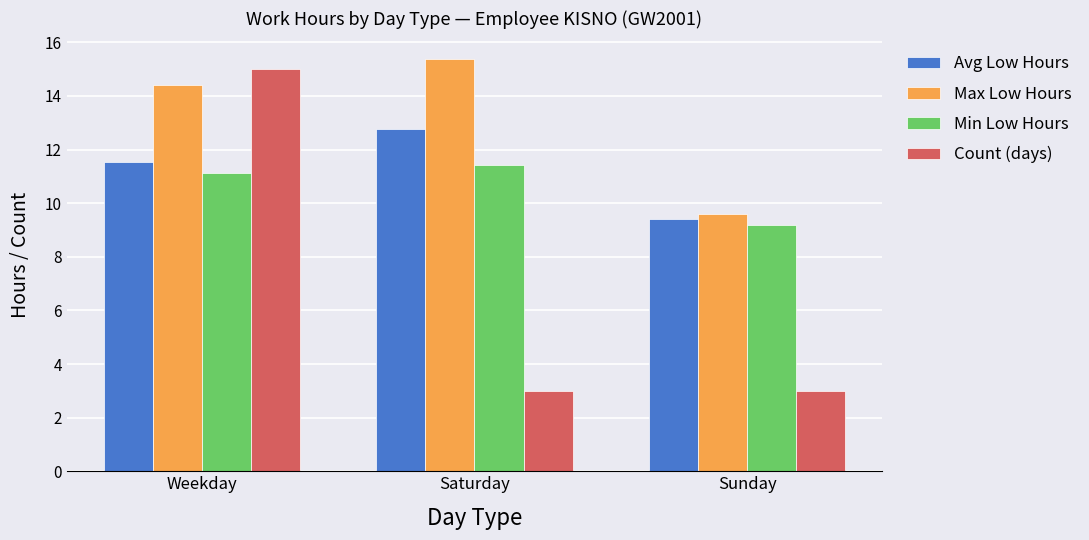

Which series has the largest total across all categories?

Max Low Hours